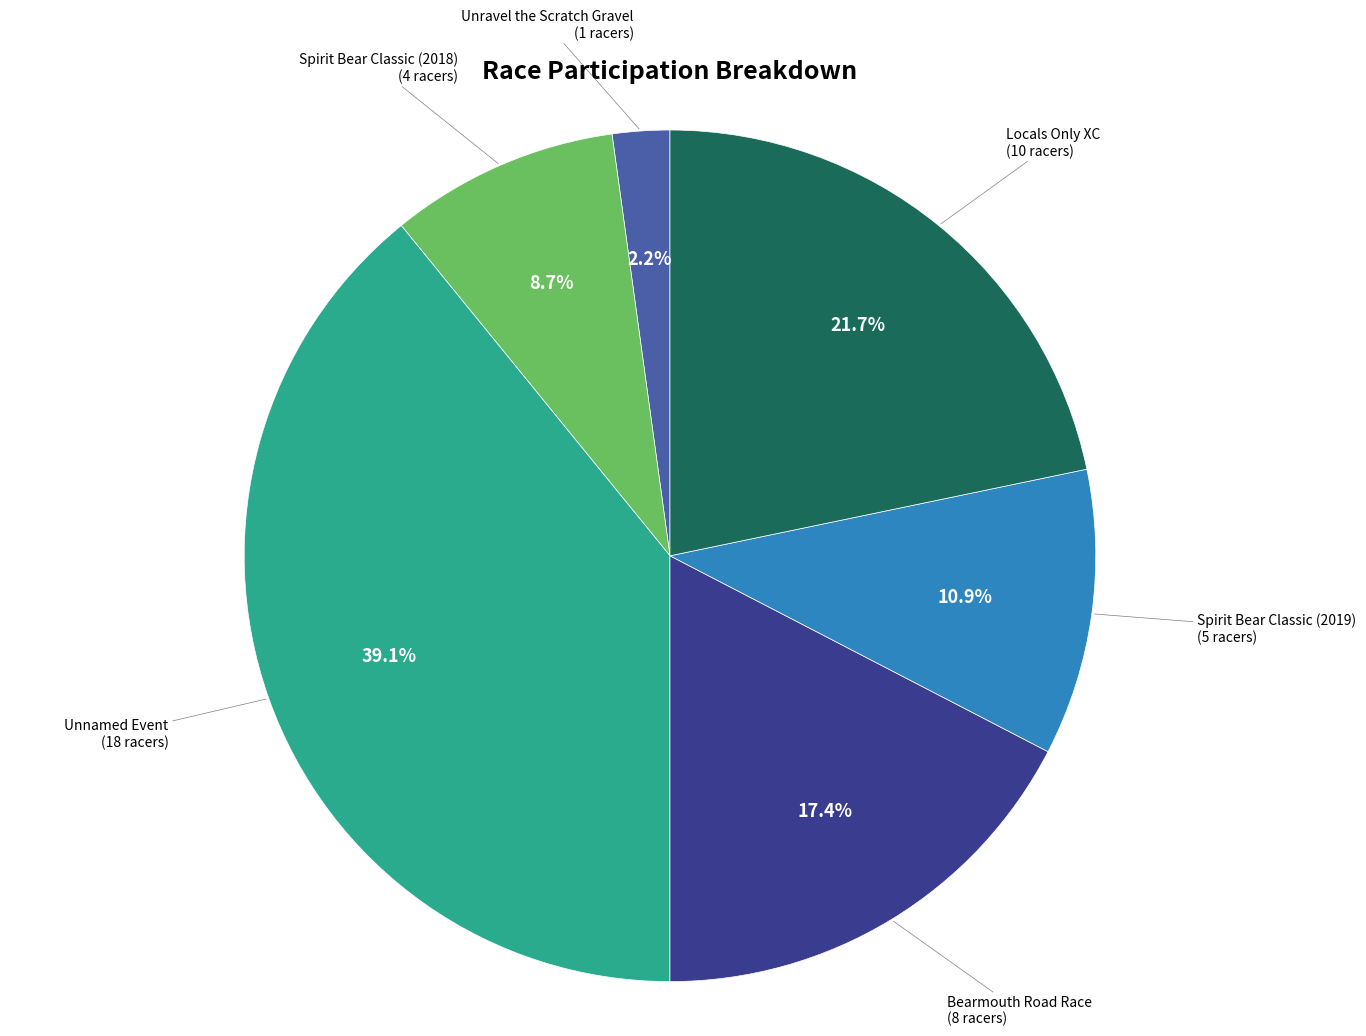

Is there a majority slice in this chart?

No